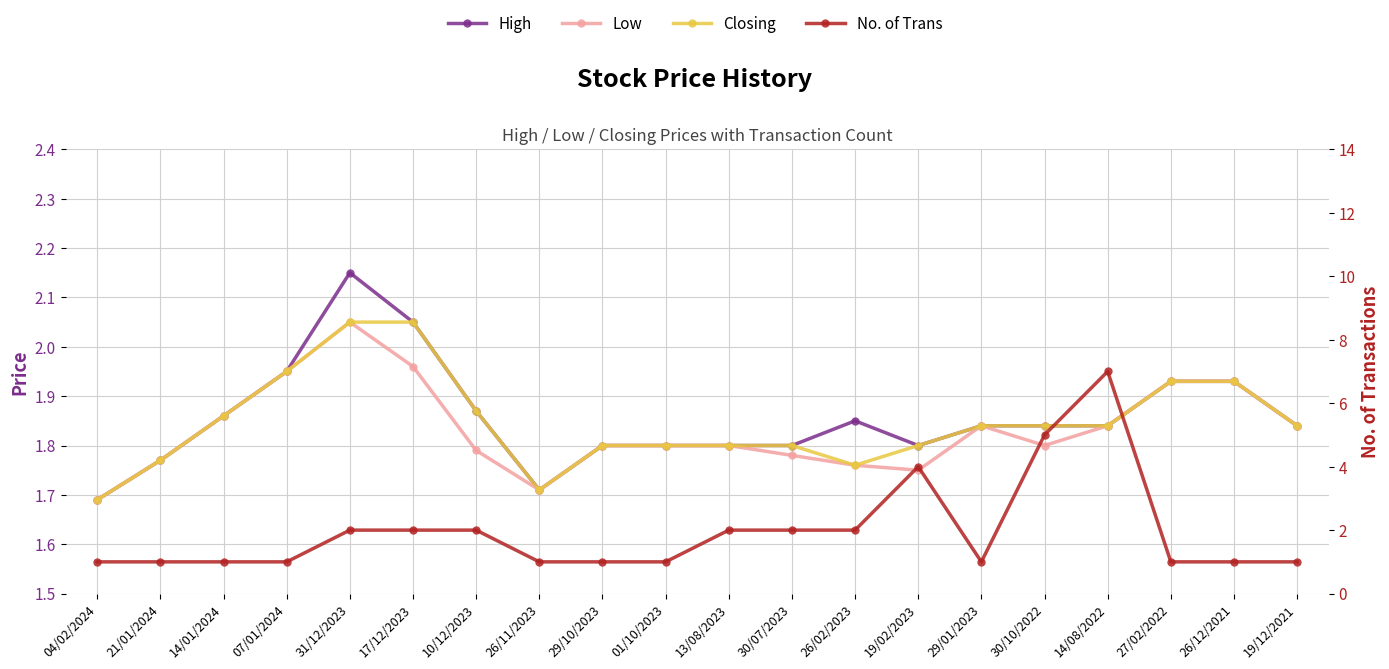

Rank the series by their maximum value, from highest to lowest.

No. of Trans, High, Low, Closing